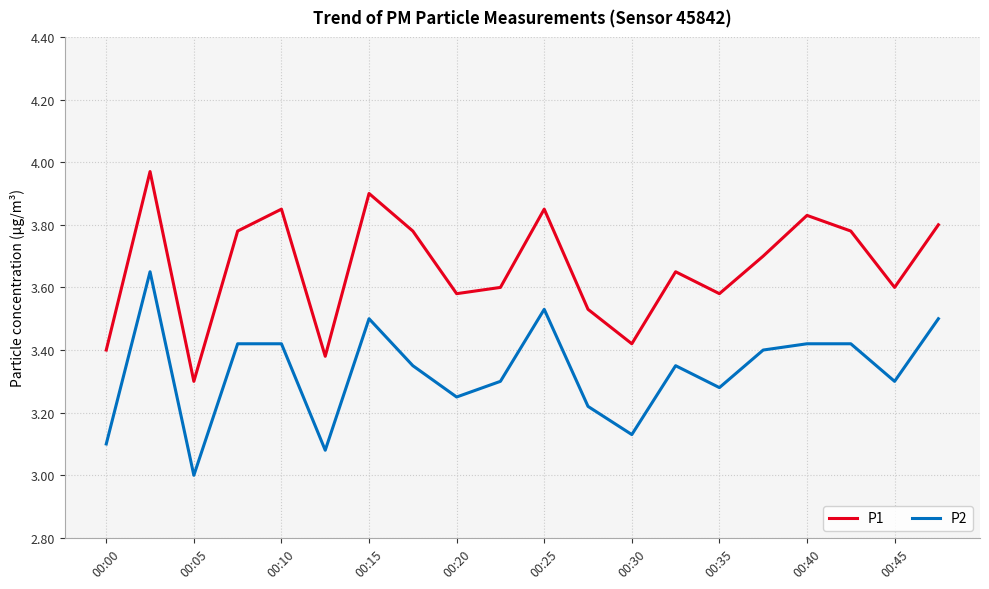

What is the difference between the maximum and minimum values in the P1 series?

0.7